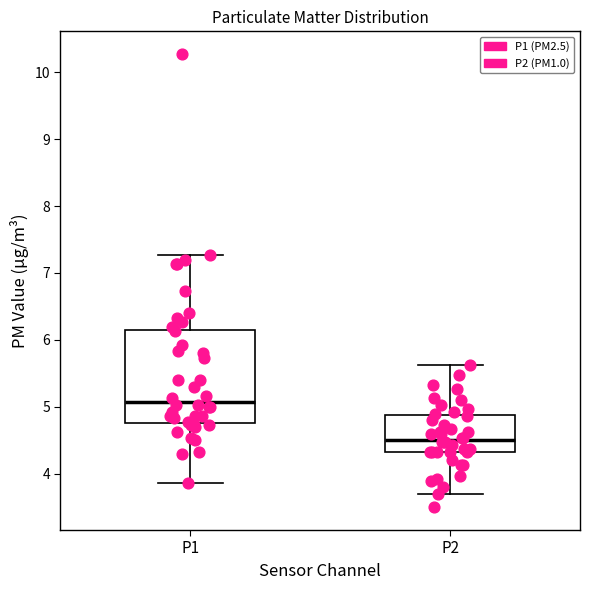

Where is the upper edge of the box for P1 on the y-axis? The values are not printed on the chart, so give them approximately, as read against the axis.

6.1